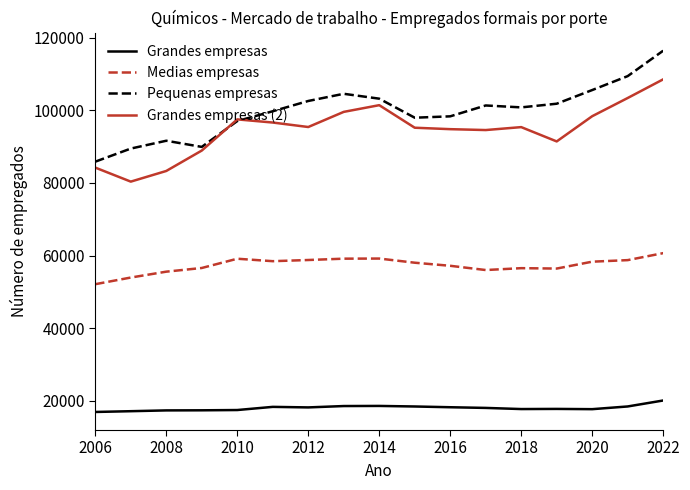

What is the lowest value of the Medias empresas series?

52086